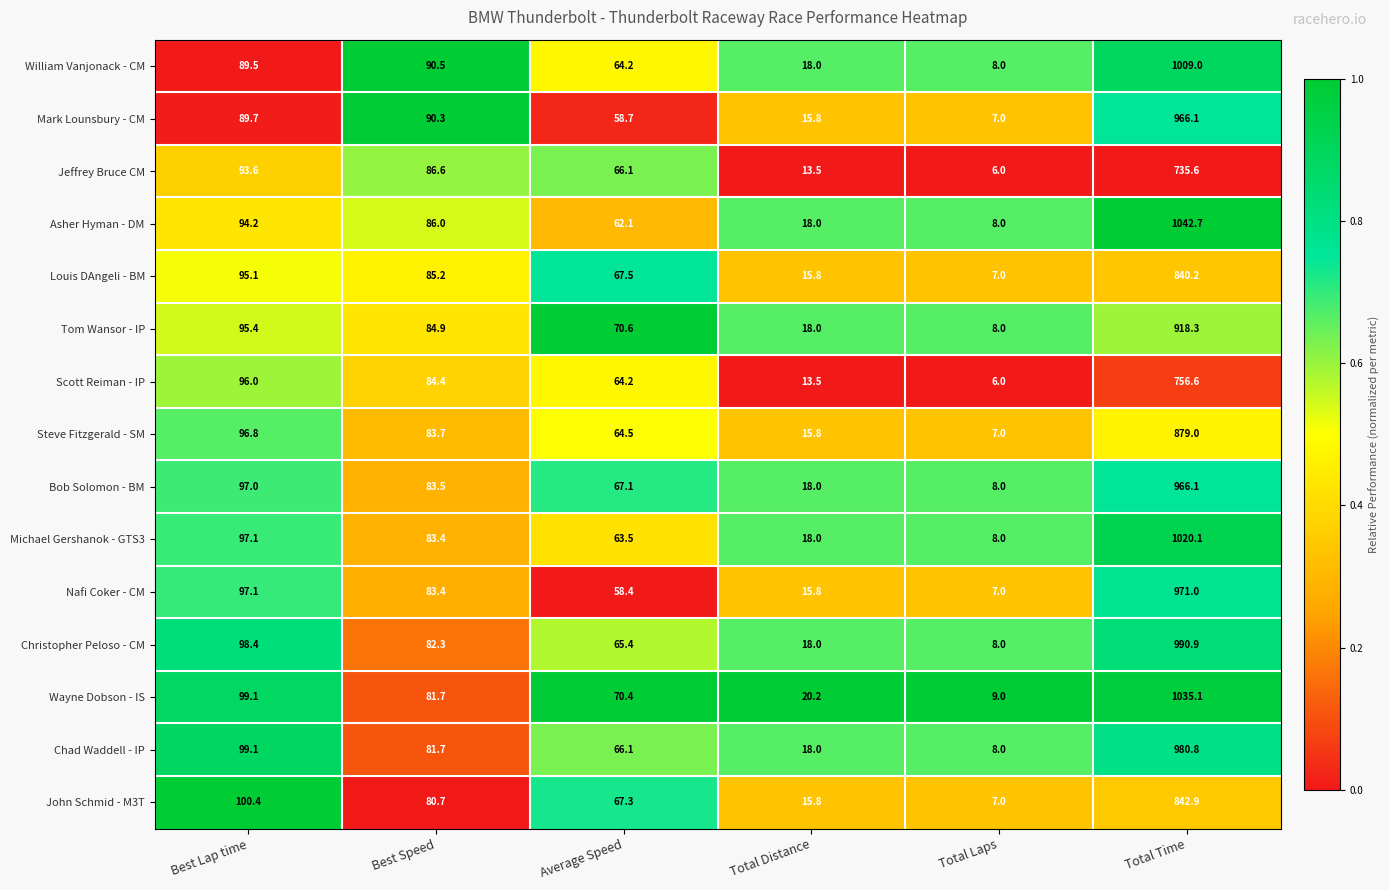

Count the number of data series in this chart.

15